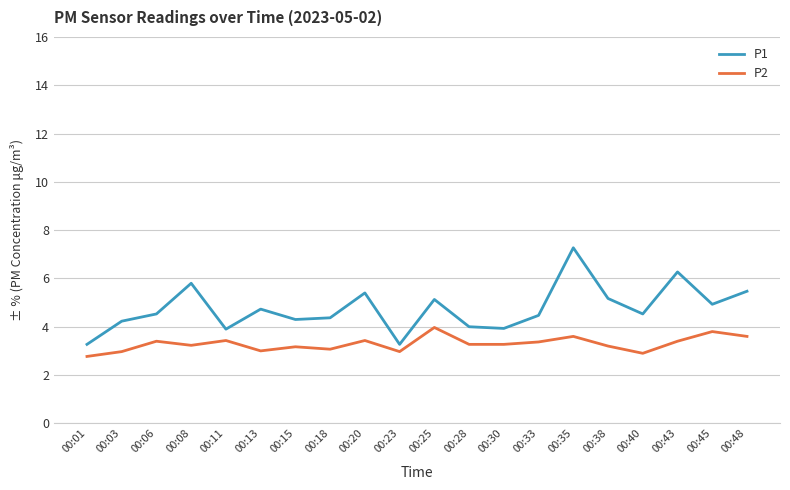

What is the highest value of the P2 series?

4.0